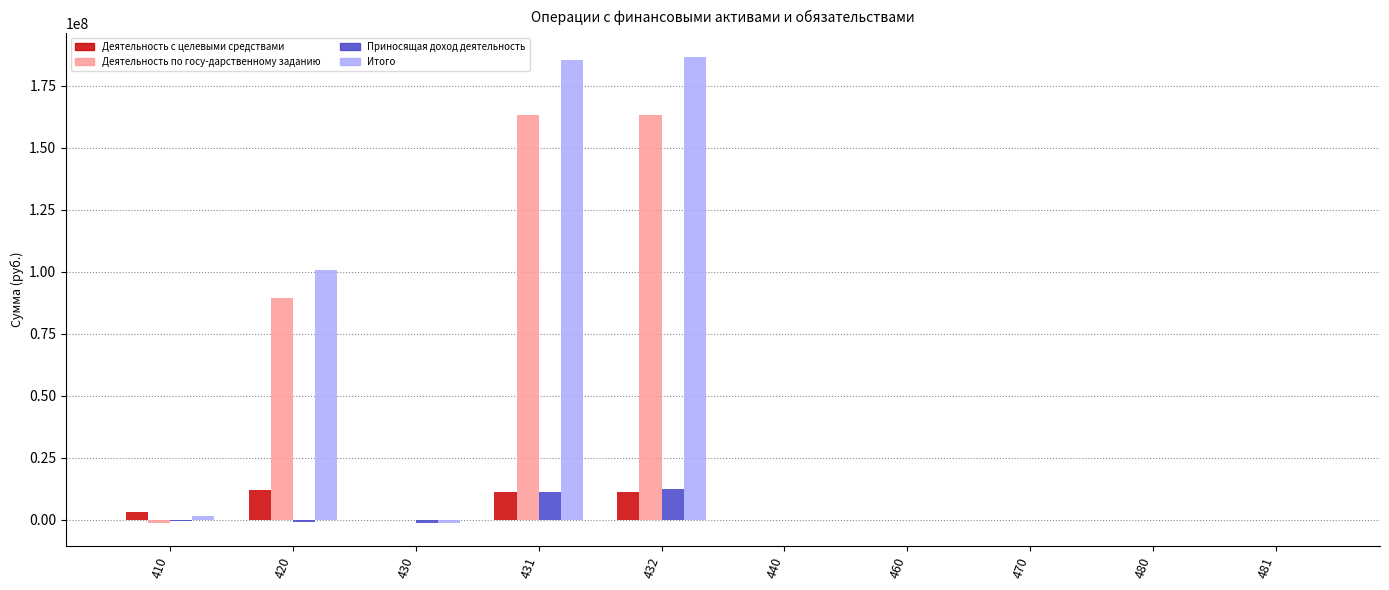

Between 410 and 420, which series saw the biggest shift?

Итого